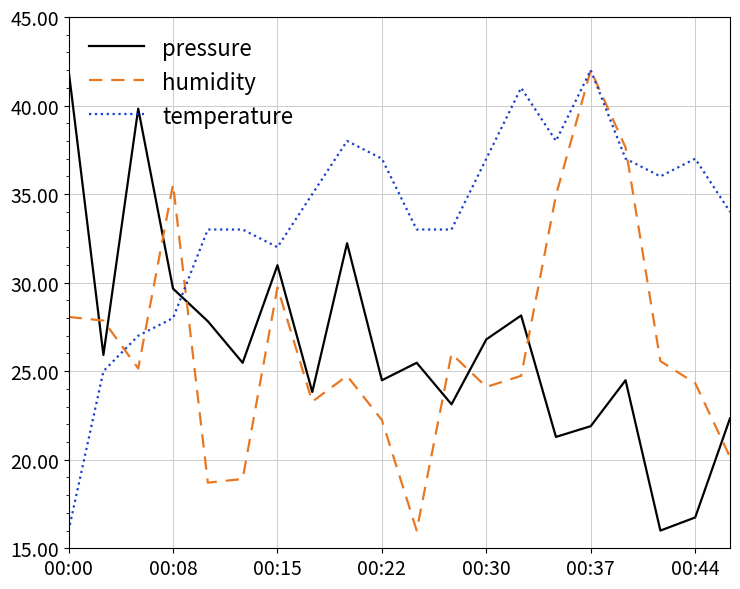

Which series has the largest total across all categories?

temperature